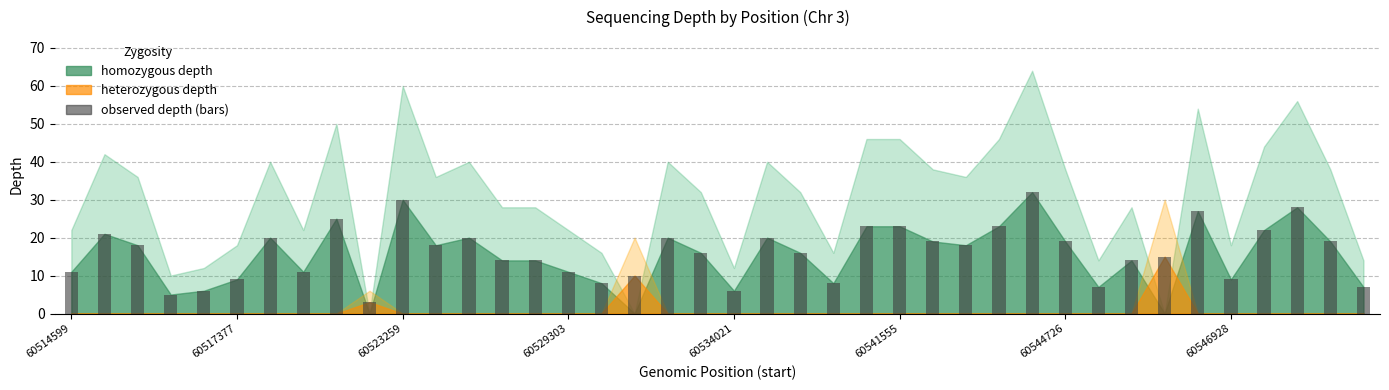

What is the value of the 17th bar from the left?

8